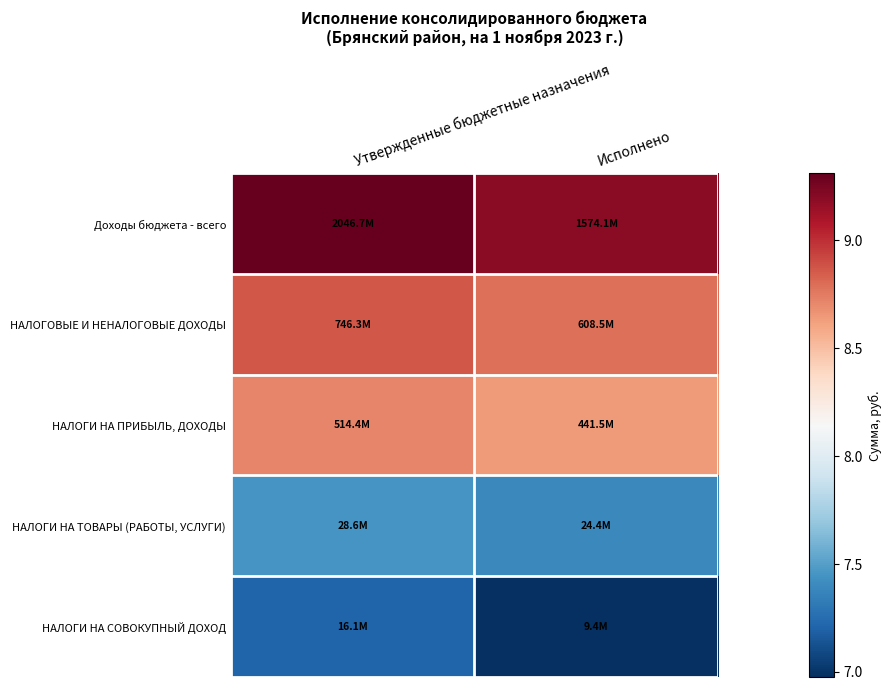

What is the difference between the highest and lowest values at Утвержденные бюджетные назначения?

2.1